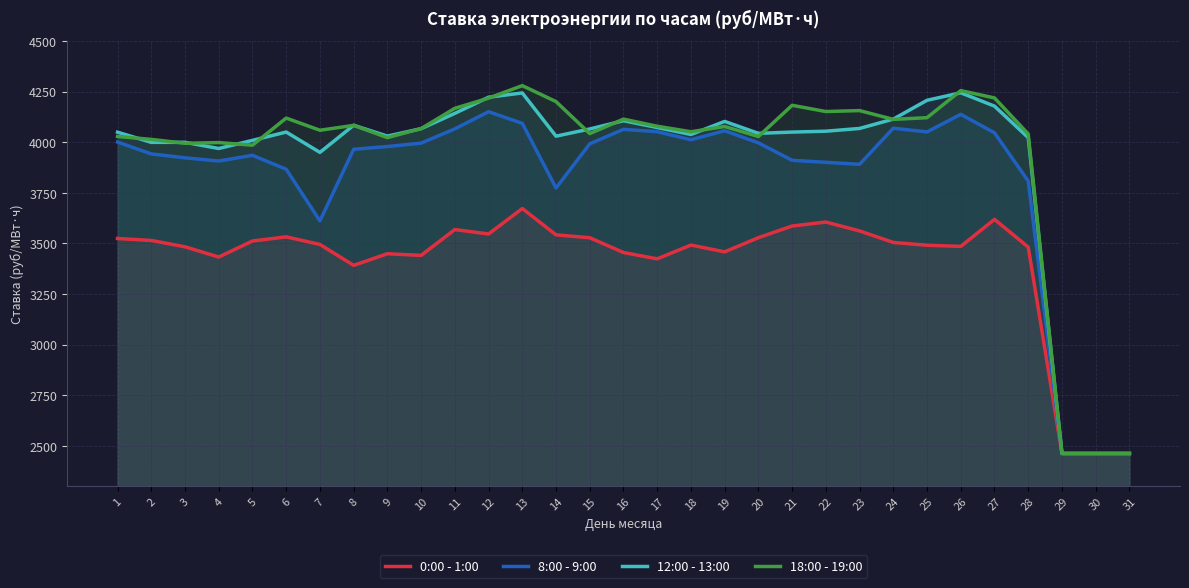

How many lines are shown in the chart?

4